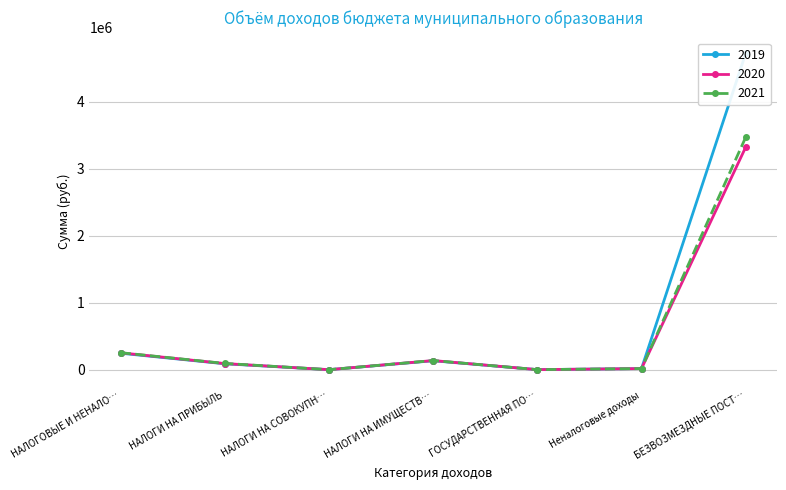

What is the spread (max minus min) of values at НАЛОГИ НА ПРИБЫЛЬ?

5000